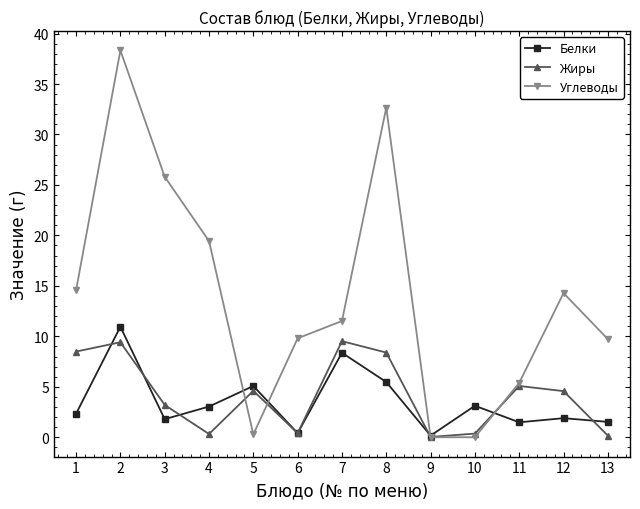

What is the difference between the highest and lowest values at 6?

9.4